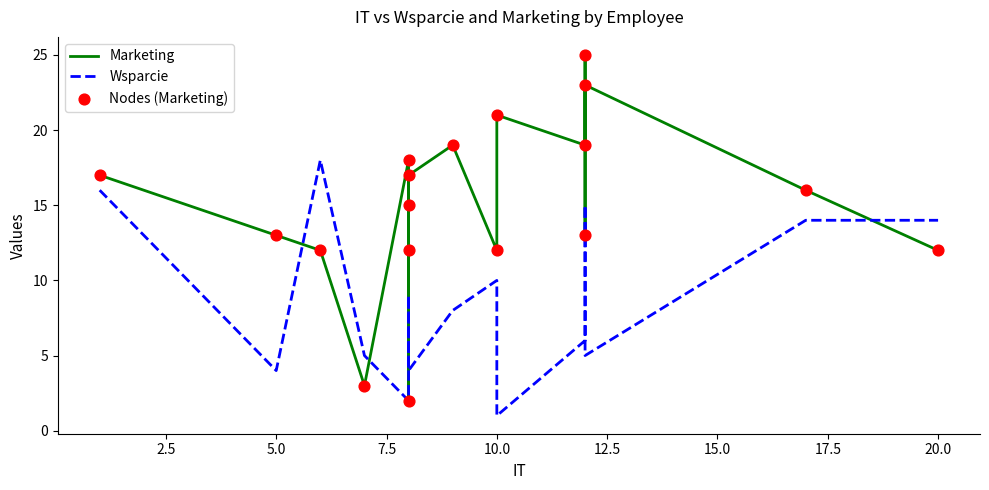

At how many categories does at least one series exceed 3?

18